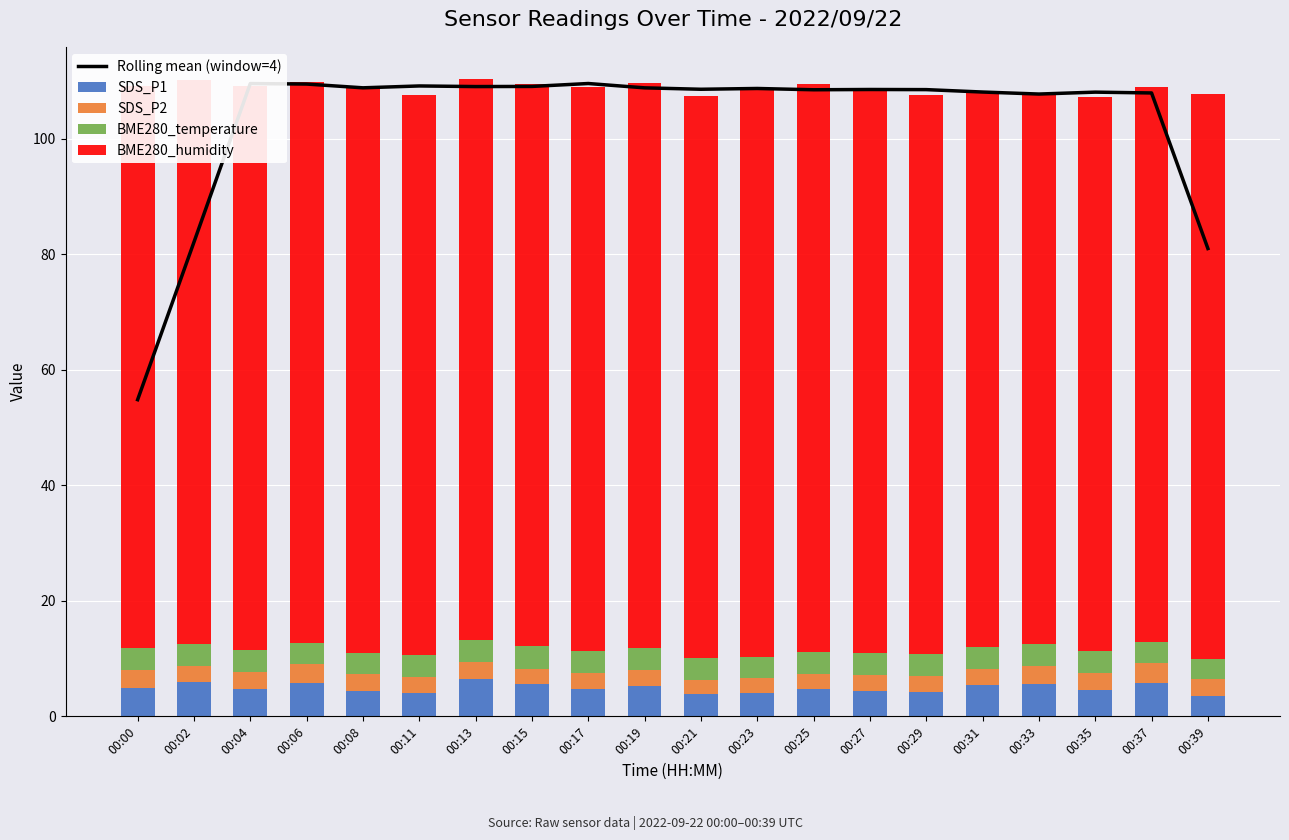

List the labels in order of BME280_temperature value, largest first.

00:17, 00:19, 00:00, 00:11, 00:13, 00:15, 00:27, 00:21, 00:29, 00:31, 00:33, 00:02, 00:25, 00:08, 00:23, 00:35, 00:04, 00:06, 00:37, 00:39